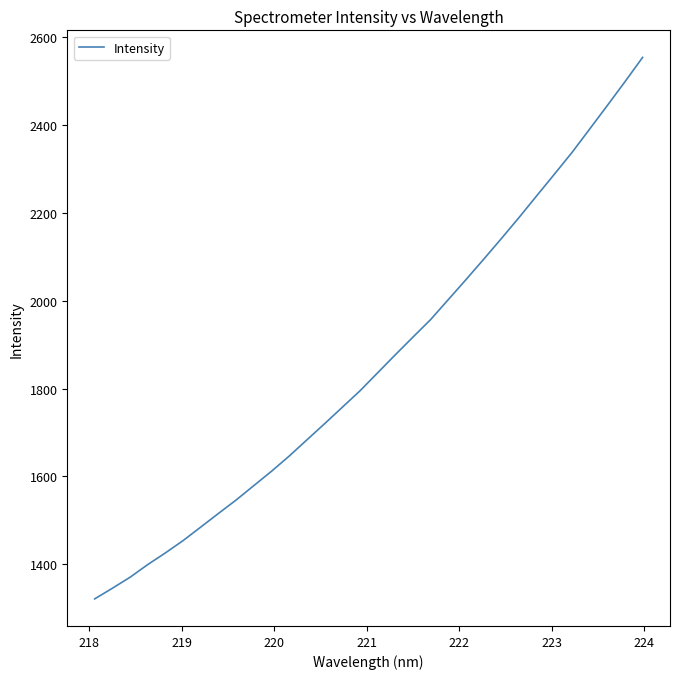

What is the difference between the maximum and minimum values?

1233.5